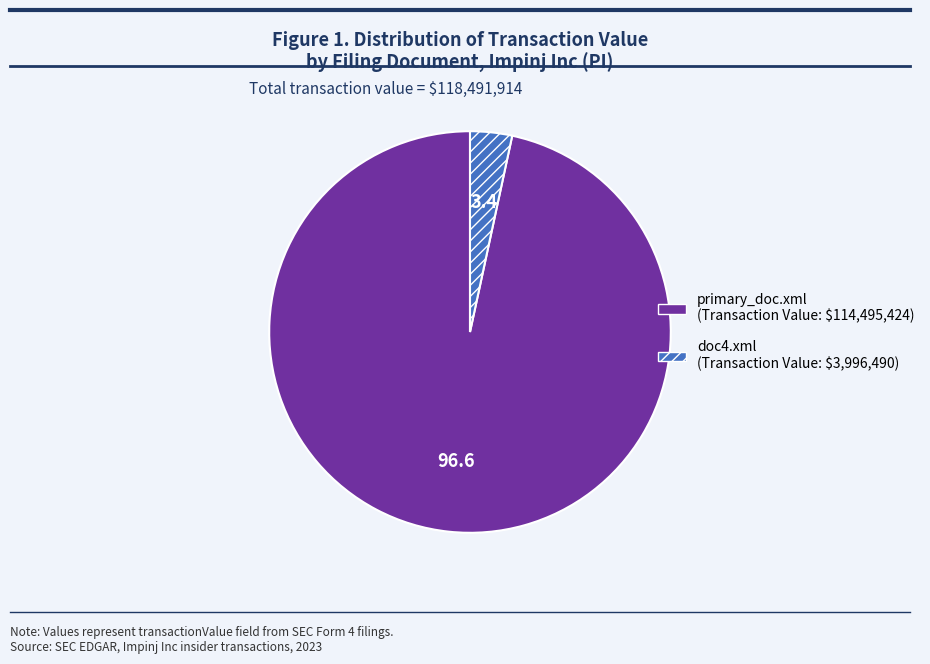

Is the sum of primary_doc.xml and doc4.xml greater than half?

Yes